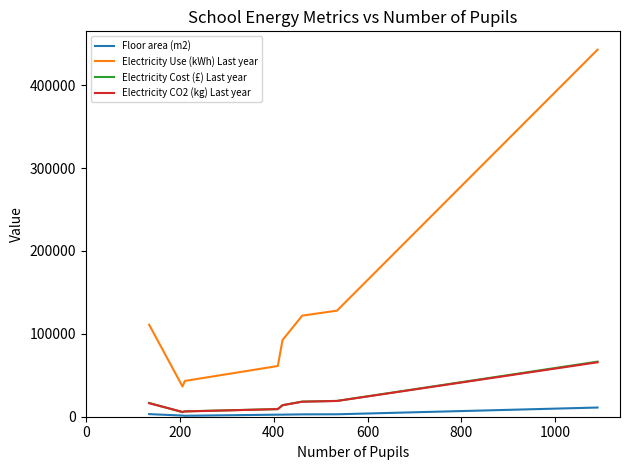

What is the minimum value for Electricity Use (kWh) Last year?

36500